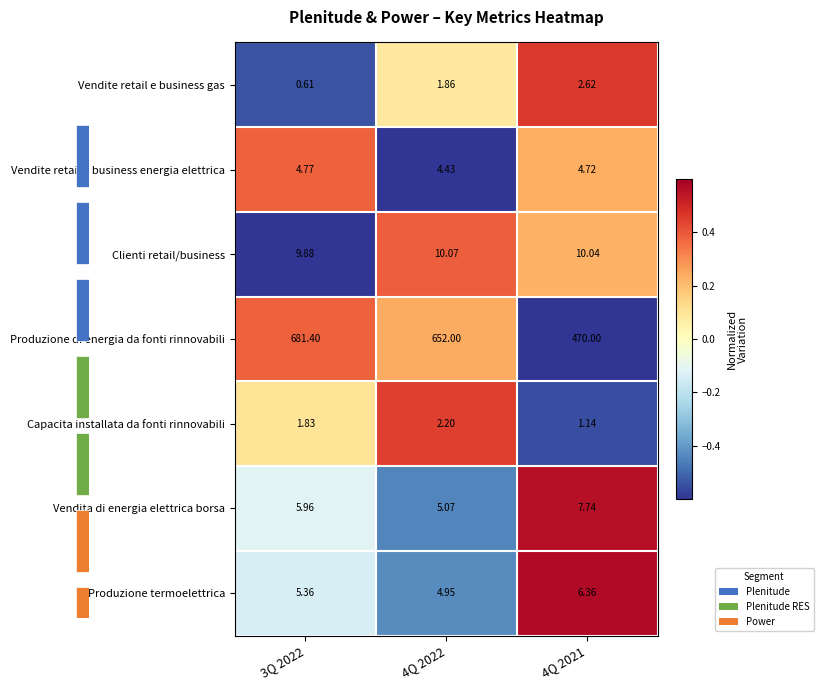

How many data points in Vendite retail e business gas are above 1?

2